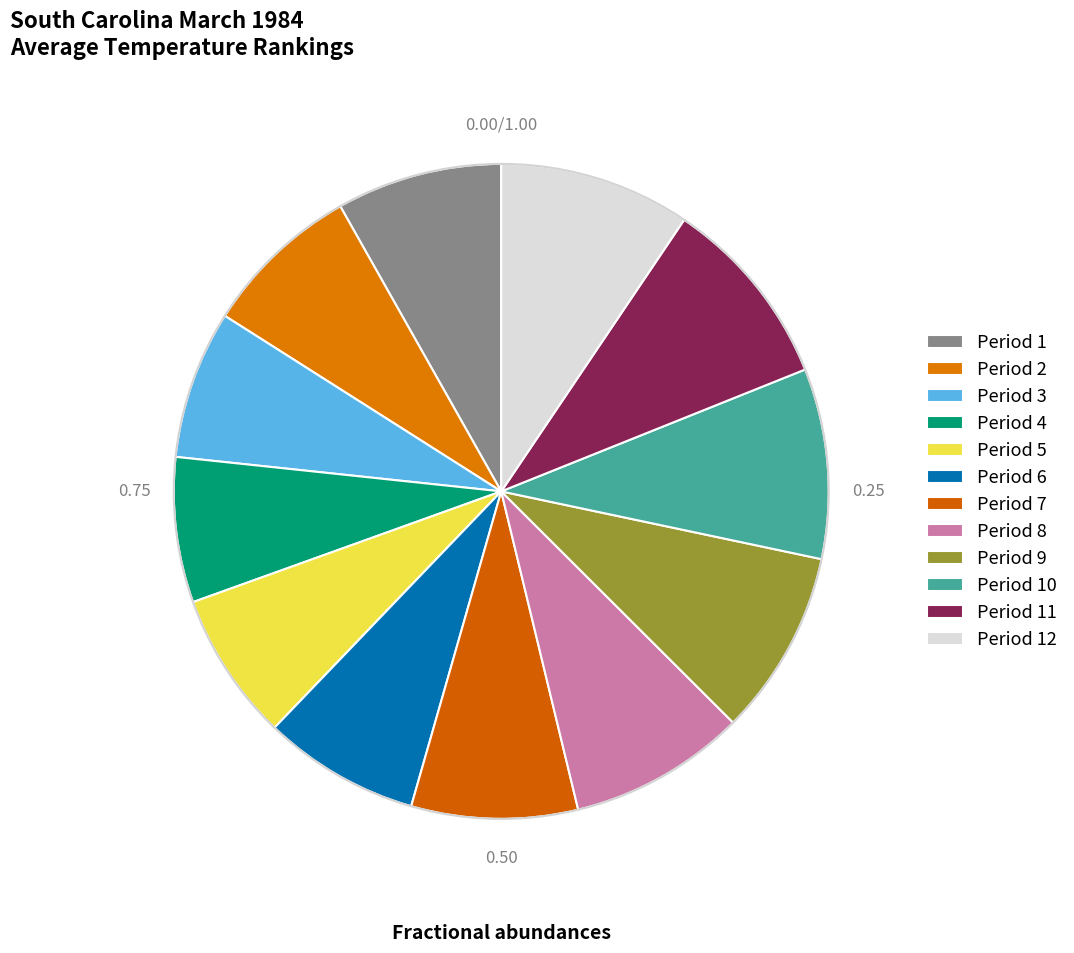

Is it true that Period 4 is 7% of the pie?

True